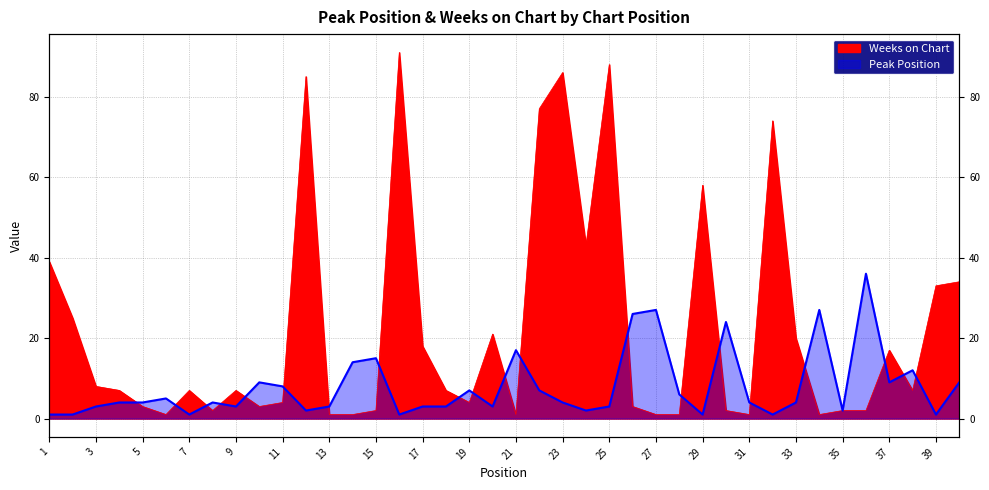

Reading left to right, transcribe all the data shown in this chart.

Peak Position: 1=1	2=1	3=3	4=4	5=4	6=5	7=1	8=4	9=3	10=9	11=8	12=2	13=3	14=14	15=15	16=1	17=3	18=3	19=7	20=3	21=17	22=7	23=4	24=2	25=3	26=26	27=27	28=6	29=1	30=24	31=4	32=1	33=4	34=27	35=2	36=36	37=9	38=12	39=1	40=9
Weeks on Chart: 1=39	2=25	3=8	4=7	5=3	6=1	7=7	8=2	9=7	10=3	11=4	12=85	13=1	14=1	15=2	16=91	17=18	18=7	19=4	20=21	21=1	22=77	23=86	24=43	25=88	26=3	27=1	28=1	29=58	30=2	31=1	32=74	33=20	34=1	35=2	36=2	37=17	38=7	39=33	40=34